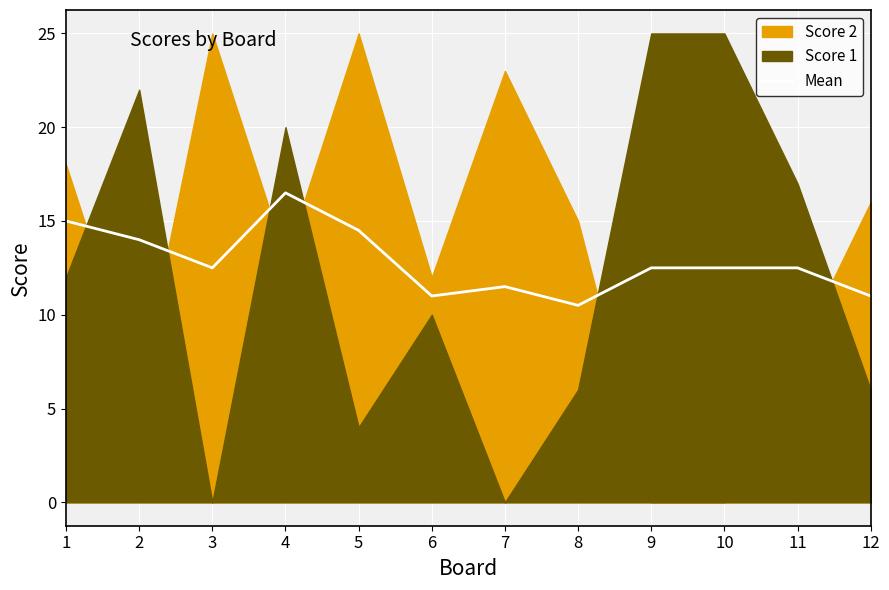

What is the lowest value of the Mean series?

10.5